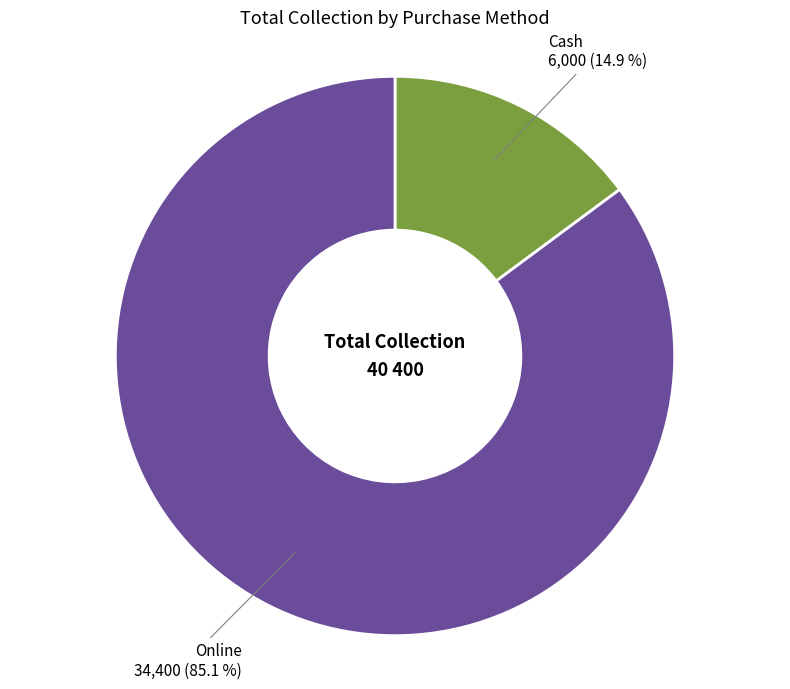

Is there a majority slice in this chart?

Yes